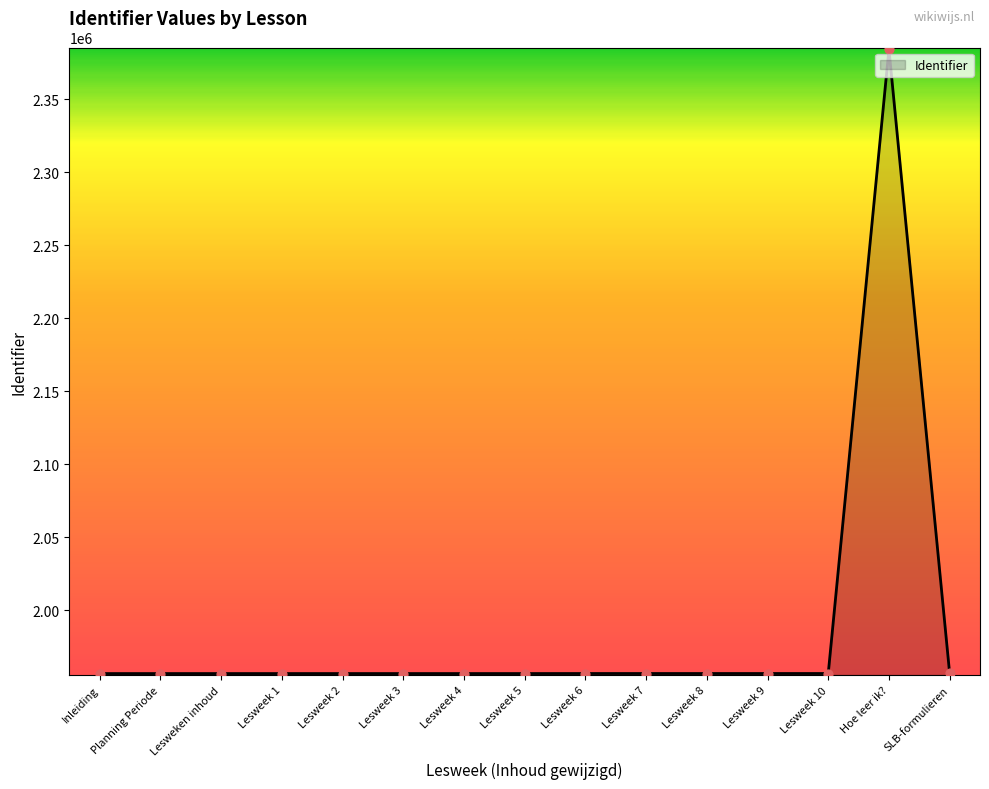

Which has a higher value, Hoe leer ik? or Lesweek 7?

Hoe leer ik?